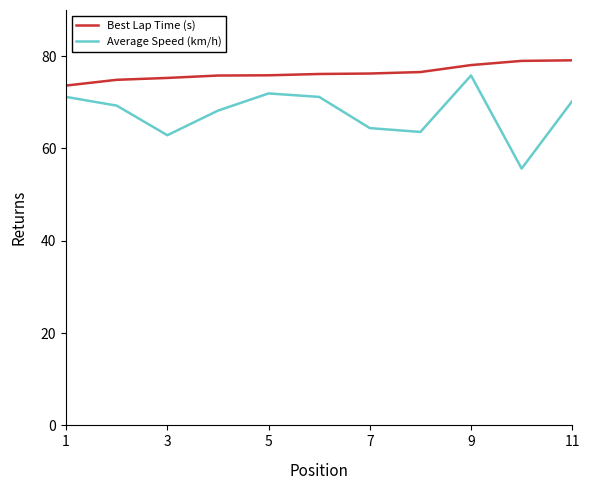

Which series has the largest total across all categories?

Best Lap Time (s)